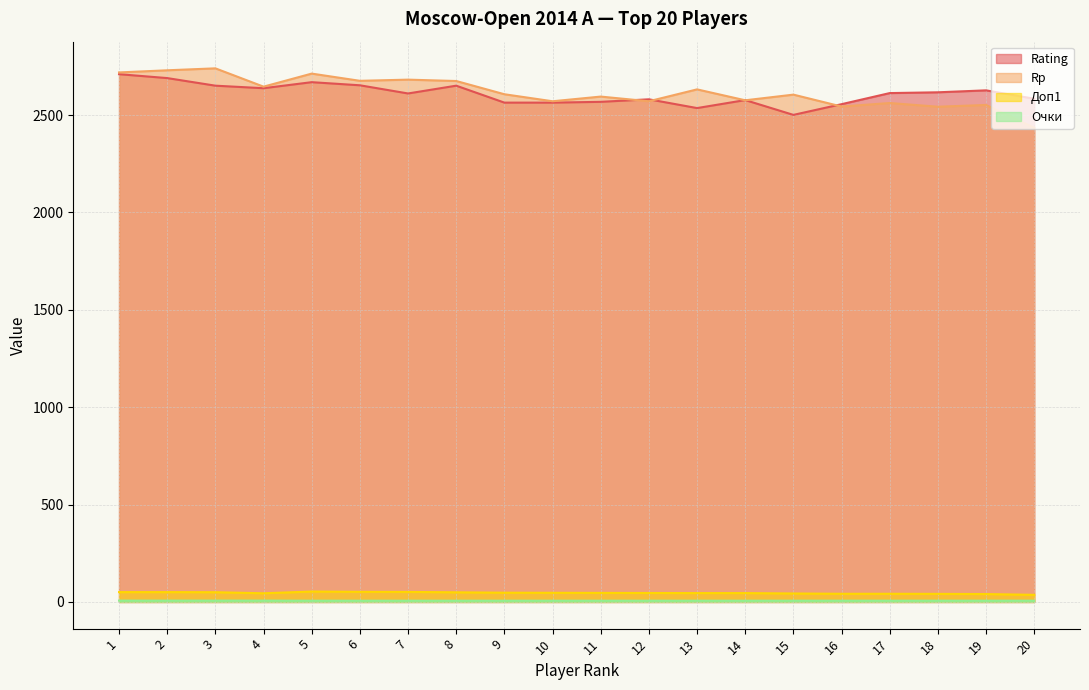

At which category does the chart reach its peak across all series?

3